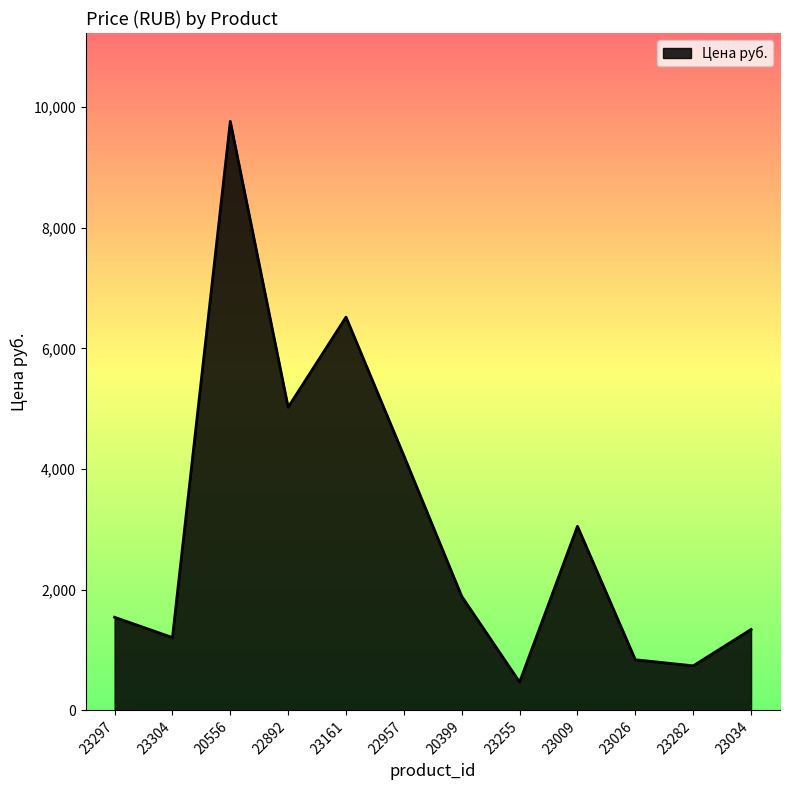

Is it true that the value at 23297 is 1544?

True